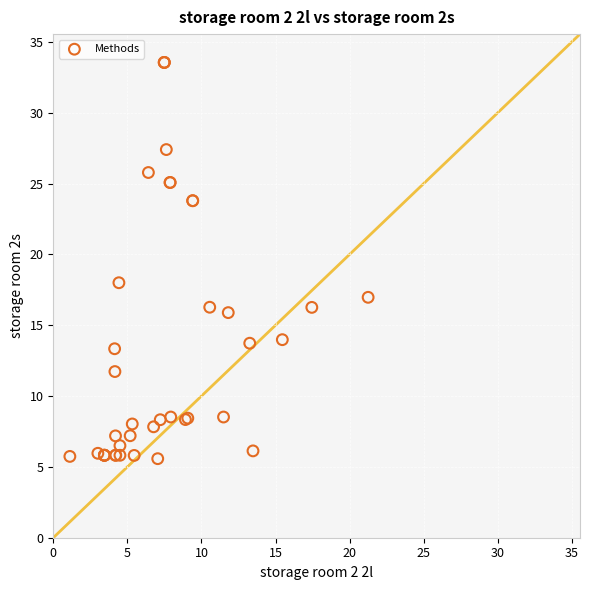

What Y value in the scatter plot is closest to 19?

18.0